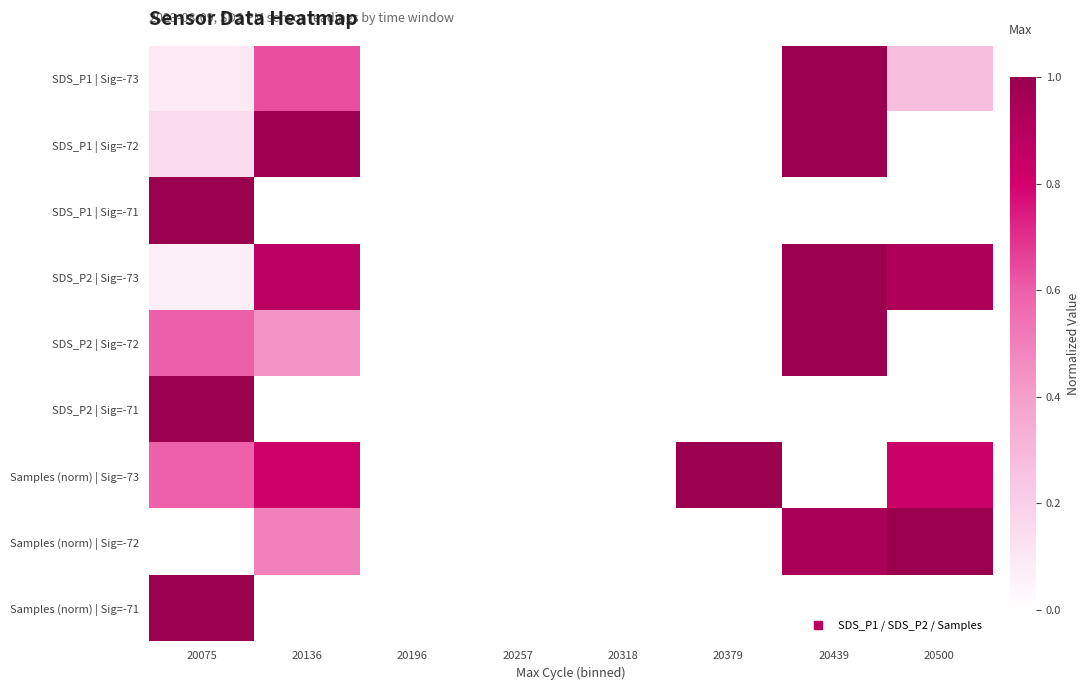

At which label does SDS_P2 | Sig=-71 reach its minimum?

20075